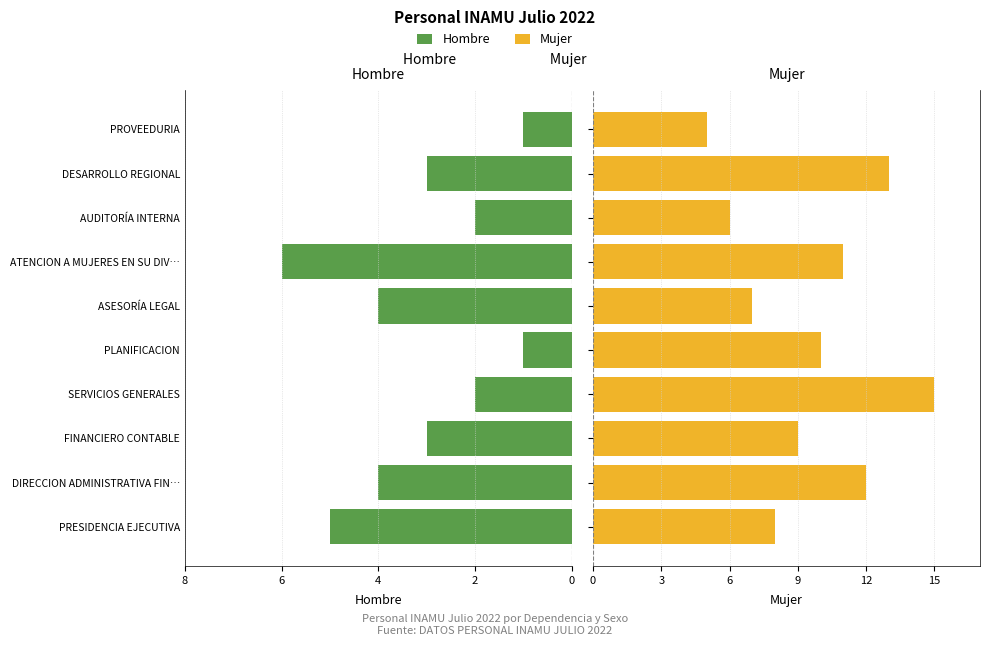

Which series has the widest spread of values?

Mujer